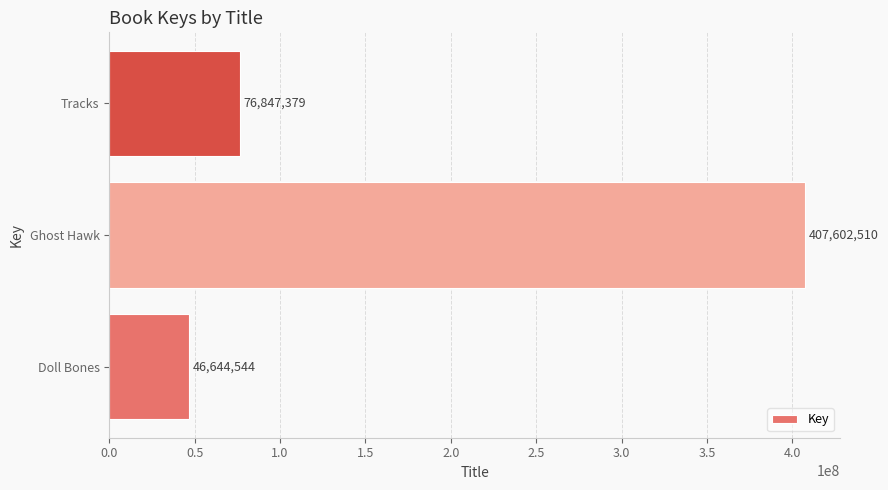

List the labels in order of value, largest first.

Ghost Hawk, Tracks, Doll Bones